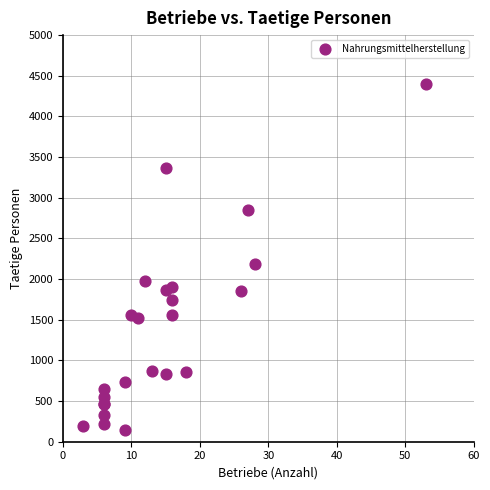

What Y value in the scatter plot is closest to 2273?

2188